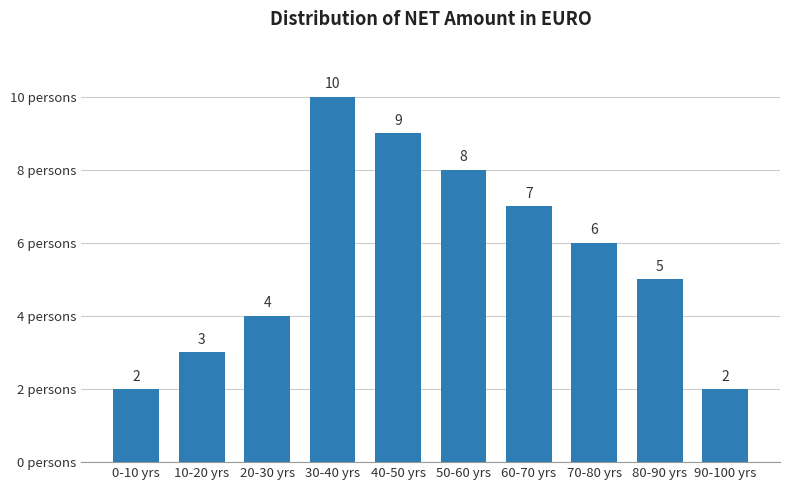

Reading right to left, transcribe all the data shown in this chart.

90-100 yrs=2	80-90 yrs=5	70-80 yrs=6	60-70 yrs=7	50-60 yrs=8	40-50 yrs=9	30-40 yrs=10	20-30 yrs=4	10-20 yrs=3	0-10 yrs=2